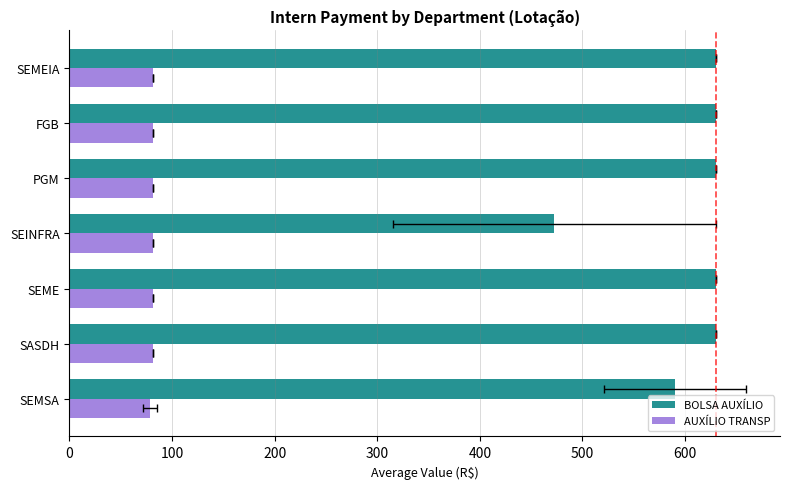

Rank the series by their maximum value, from highest to lowest.

BOLSA AUXÍLIO, AUXÍLIO TRANSP